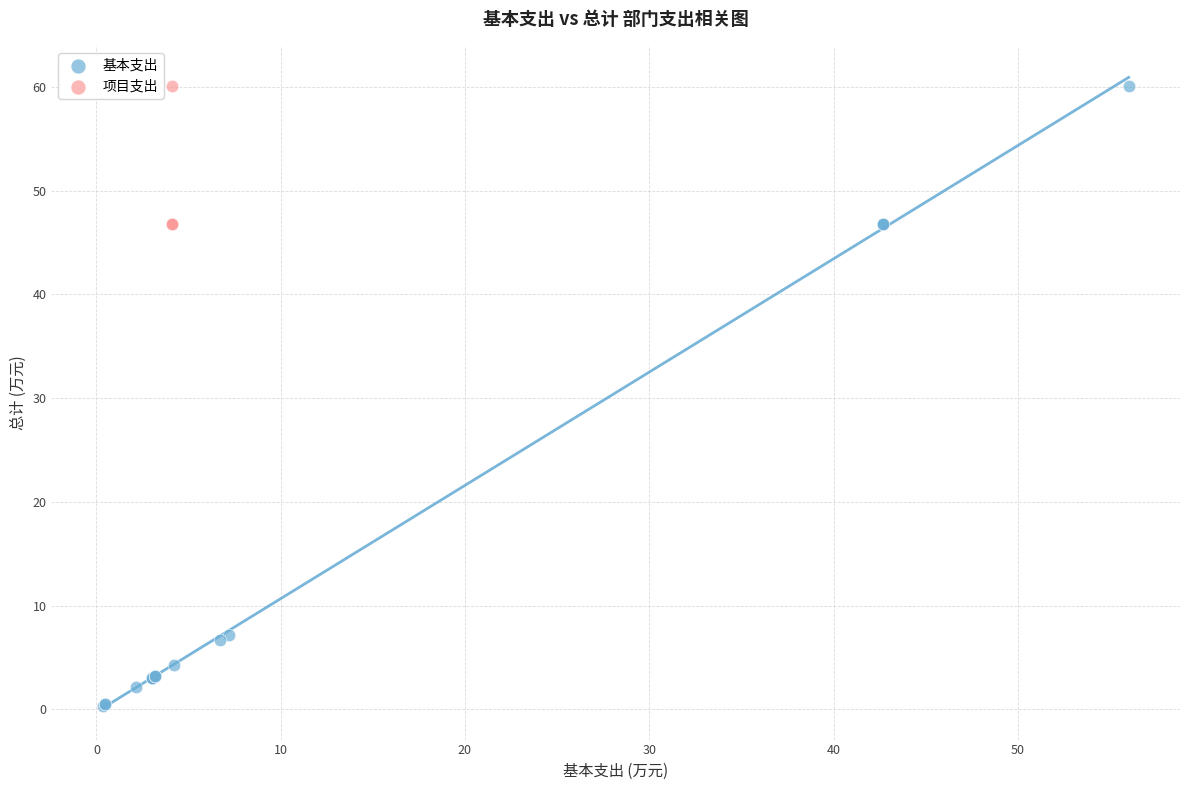

Which series has the largest Y range (max minus min)?

基本支出